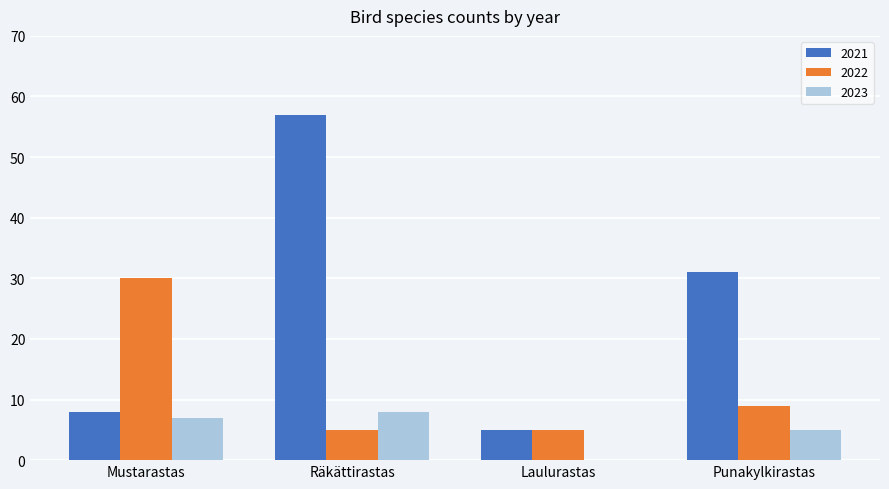

Is it true that 2022 equals 9 at Räkättirastas?

False